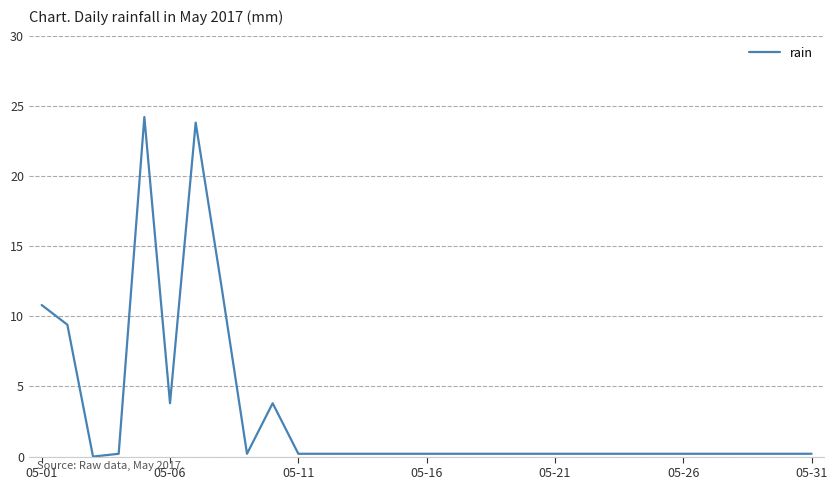

What is the greatest value displayed?

24.2